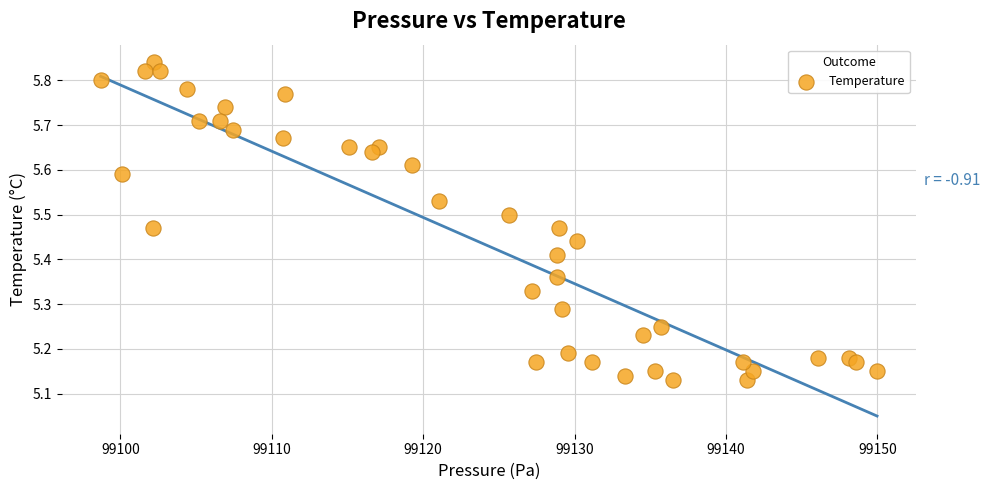

What is the range of X values (max minus min)?

51.3